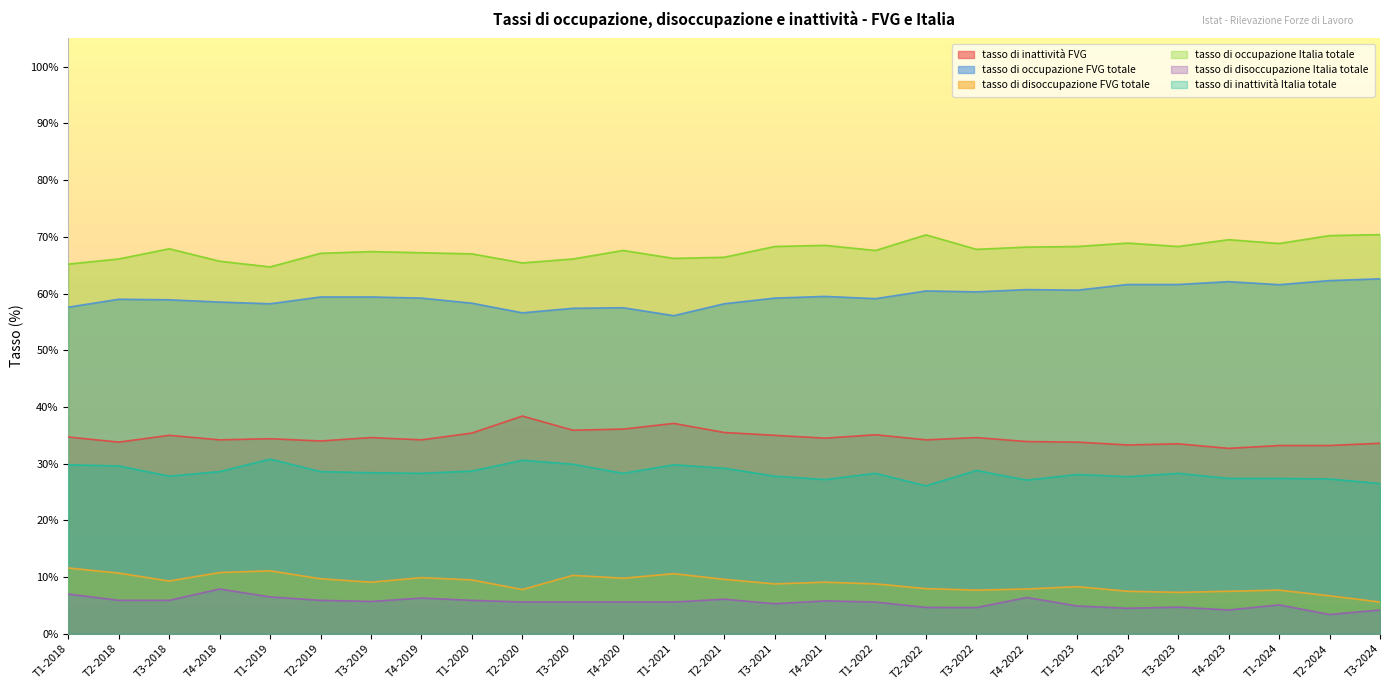

What is the approximate value of tasso di occupazione Italia totale at T2-2022?

70.4